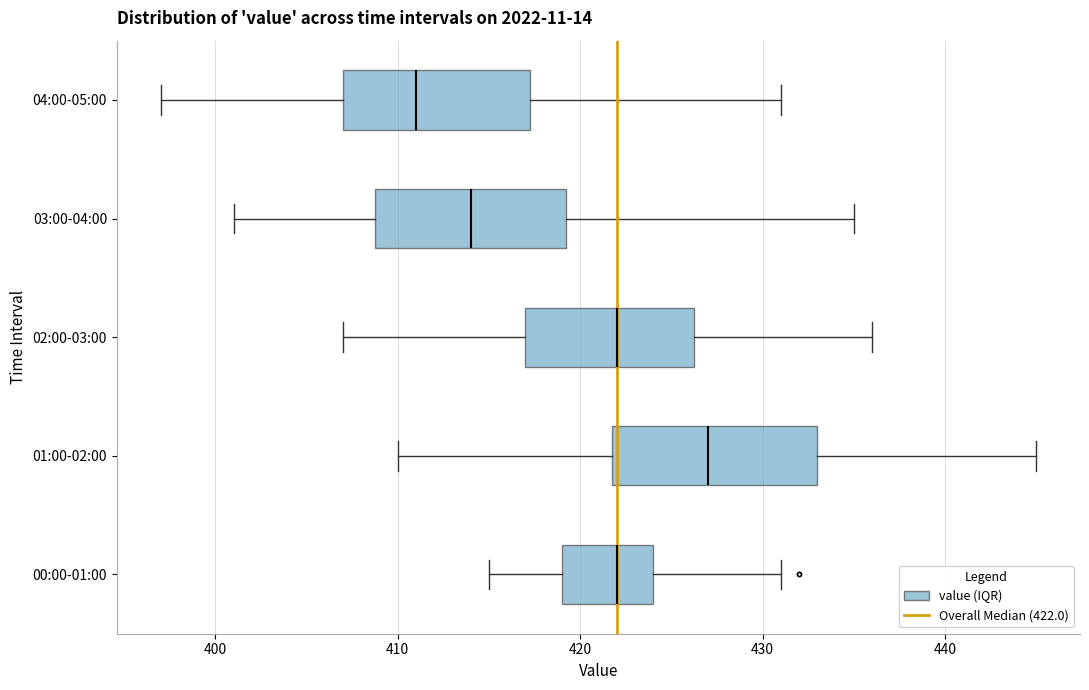

Reading bottom to top, read every box against the x-axis: the position of its median line, the range the box covers, and the ends of its whiskers. The values are not printed on the chart, so give them approximately, as read against the axis.

00:00-01:00: median 422, box 419 to 424, whiskers 415 to 431
01:00-02:00: median 427, box 422 to 433, whiskers 410 to 445
02:00-03:00: median 422, box 417 to 426, whiskers 407 to 436
03:00-04:00: median 414, box 409 to 419, whiskers 401 to 435
04:00-05:00: median 411, box 407 to 417, whiskers 397 to 431